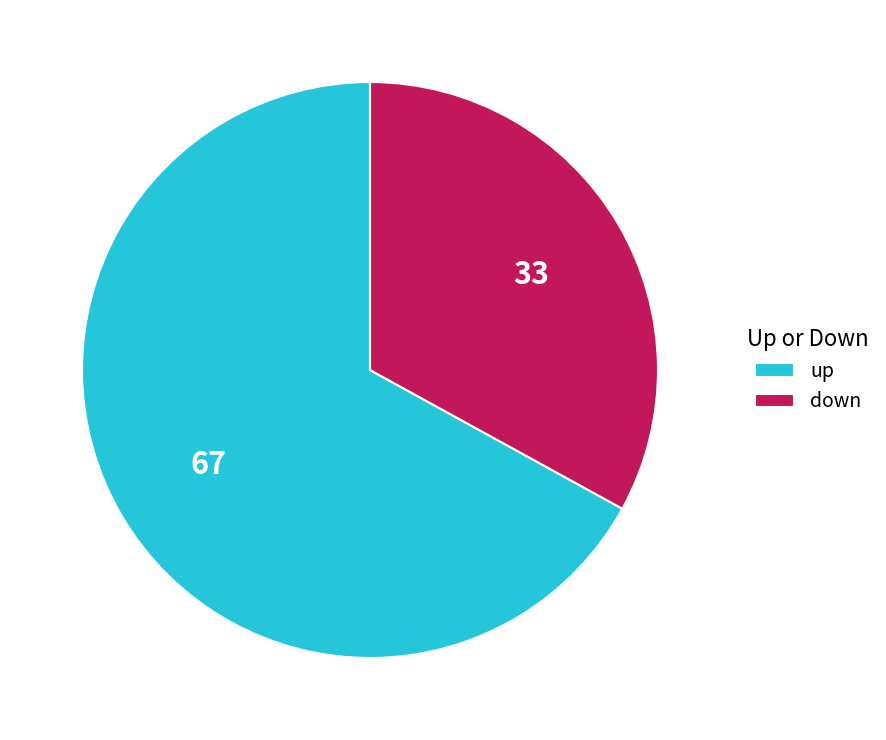

What is the smallest slice in the pie chart?

down